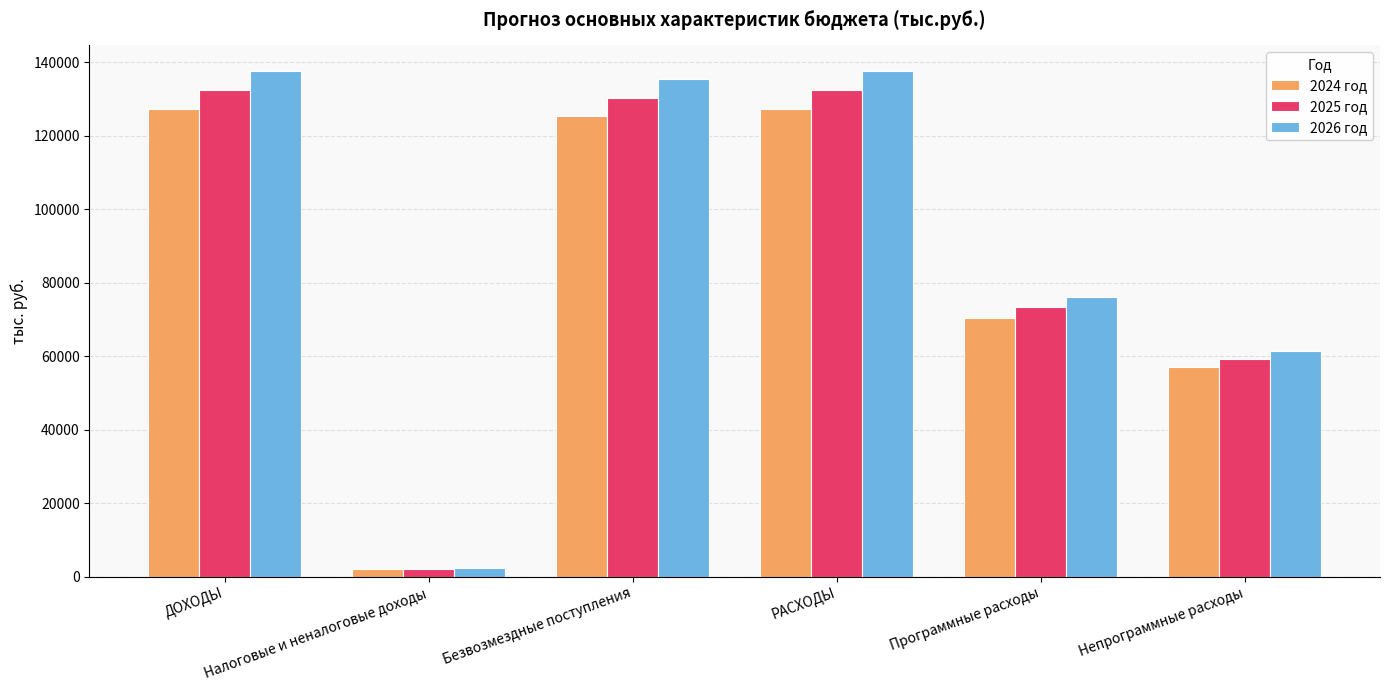

What is the label of the 2nd bar from the right?

Программные расходы